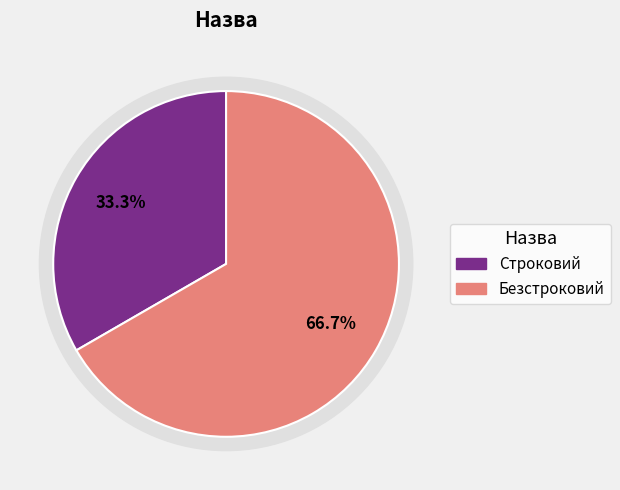

What is the change in value from Строковий to Безстроковий?

+1